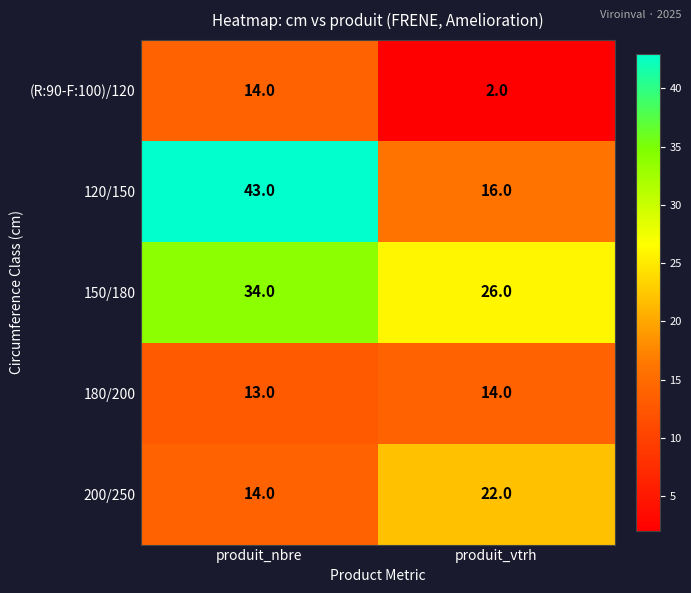

Which series has the widest spread of values?

120/150